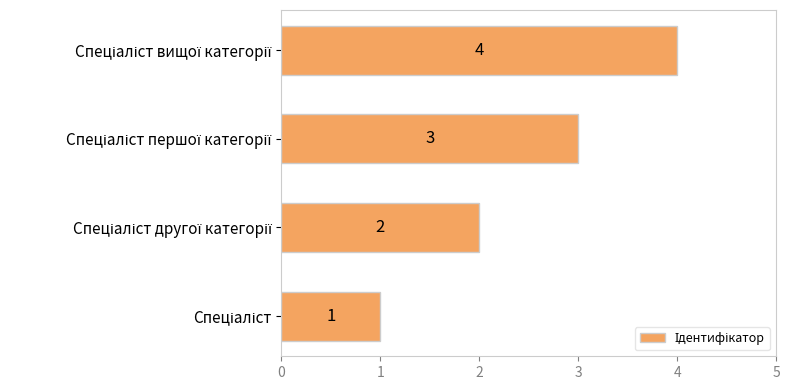

How many values are below 3?

2